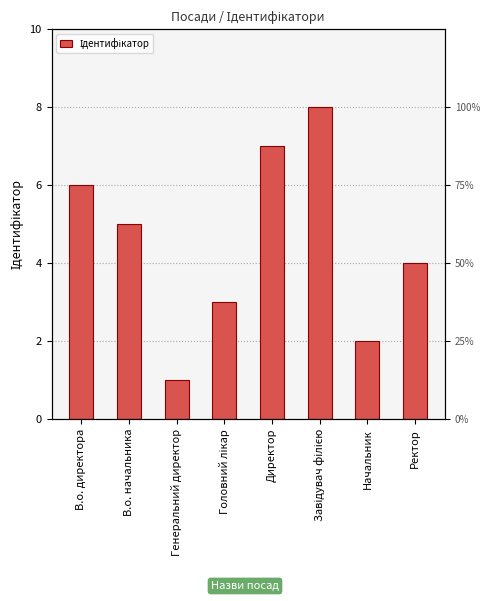

Rank the categories by value from lowest to highest.

Генеральний директор, Начальник, Головний лікар, Ректор, В.о. начальника, В.о. директора, Директор, Завідувач філією